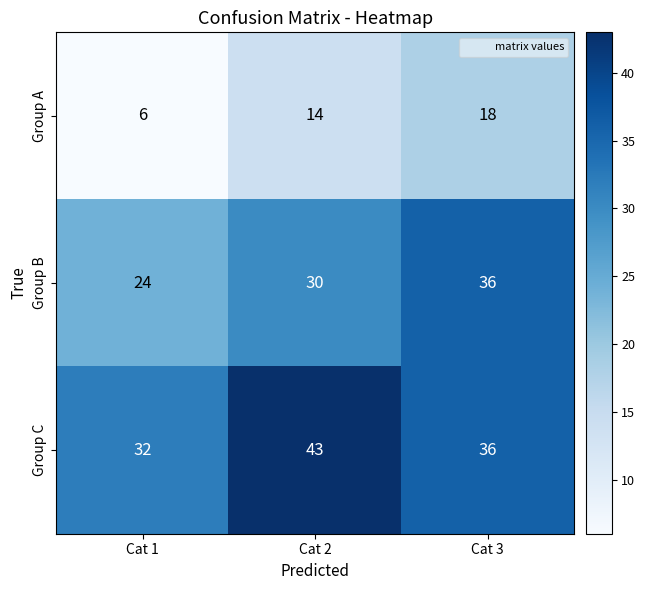

The Group C series shows 36 at Cat 3. True or false?

True